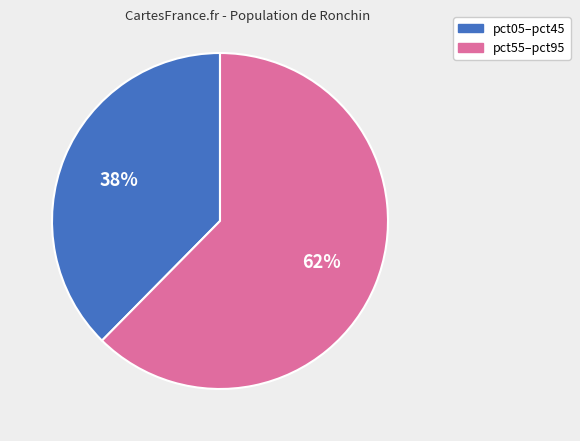

Do pct05–pct45 and pct55–pct95 together represent more than half of the pie?

Yes